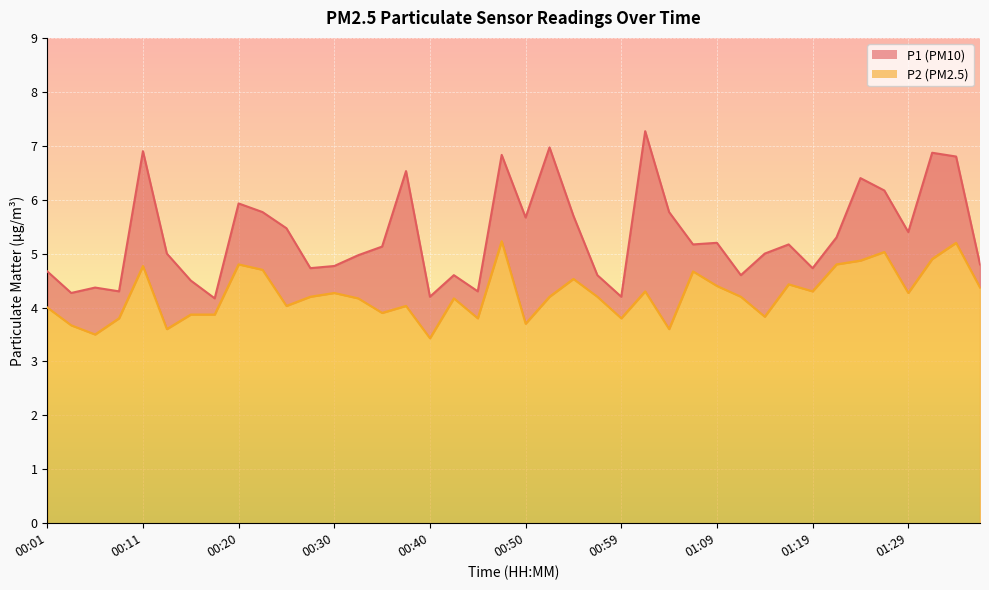

Where is the first local maximum for P1?

00:06